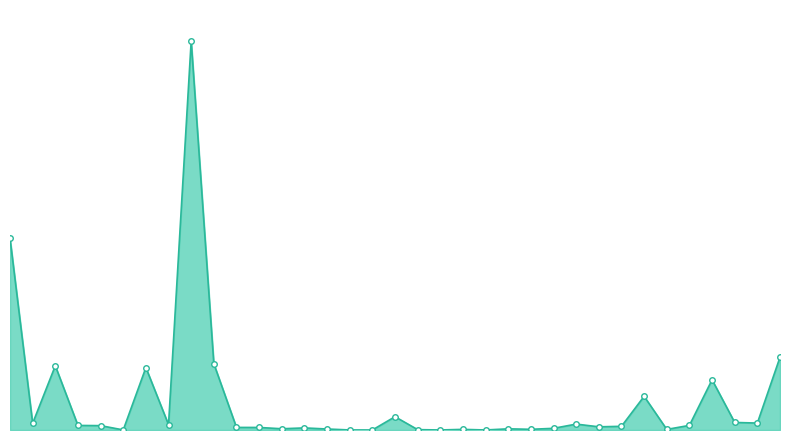

Rank the categories by value from lowest to highest.

2021-11-03, 2021-11-03, 2021-11-03, 2021-11-01, 2021-11-04, 2021-11-03, 2021-11-08, 2021-11-03, 2021-11-03, 2021-11-11, 2021-11-03, 2021-11-08, 2021-11-01, 2021-11-08, 2021-12-09, 2021-11-24, 2021-11-04, 2021-12-07, 2021-11-04, 2021-11-04, 2021-11-17, 2021-11-11, 2021-11-24, 2021-11-08, 2021-12-03, 2021-12-01, 2021-11-03, 2021-11-08, 2021-11-28, 2021-11-05, 2021-11-24, 2021-11-22, 2021-12-09, 2021-11-07, 2021-11-11